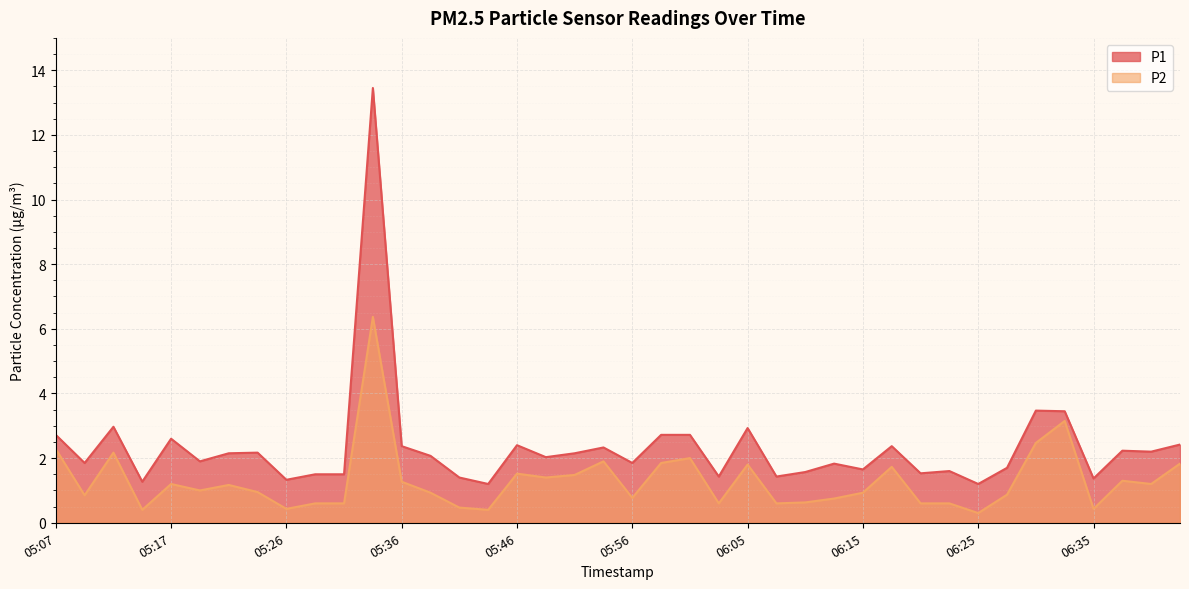

Where does the P1 series first go above 2?

05:07